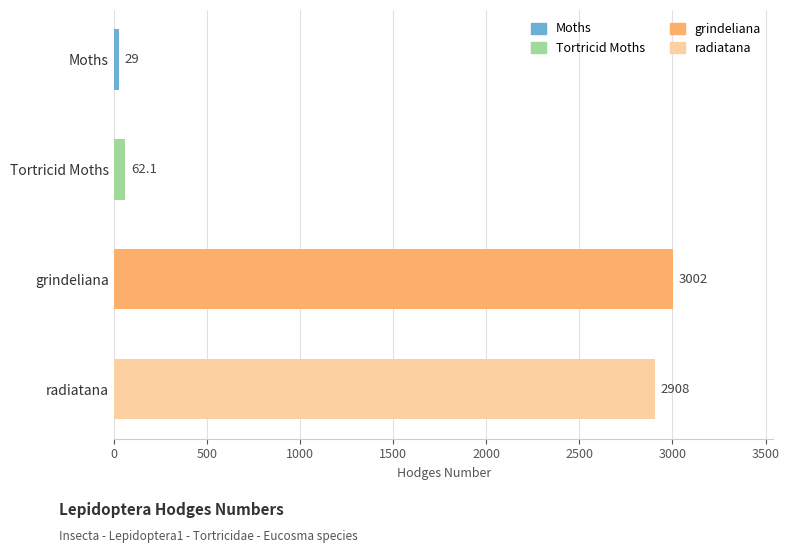

Reading top to bottom, transcribe all the data shown in this chart.

Moths=29.0	Tortricid Moths=62.1	grindeliana=3002.0	radiatana=2908.0